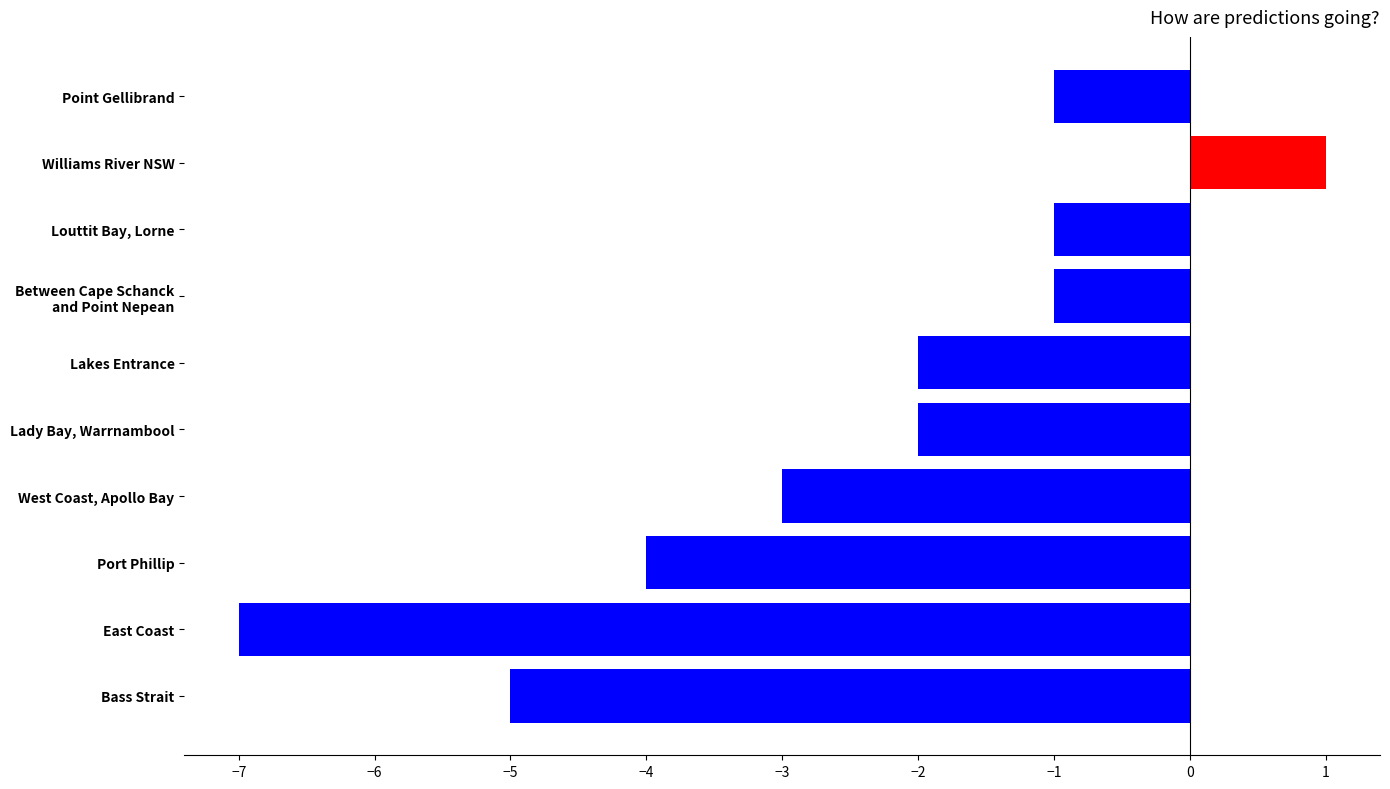

How many negative values are there?

9